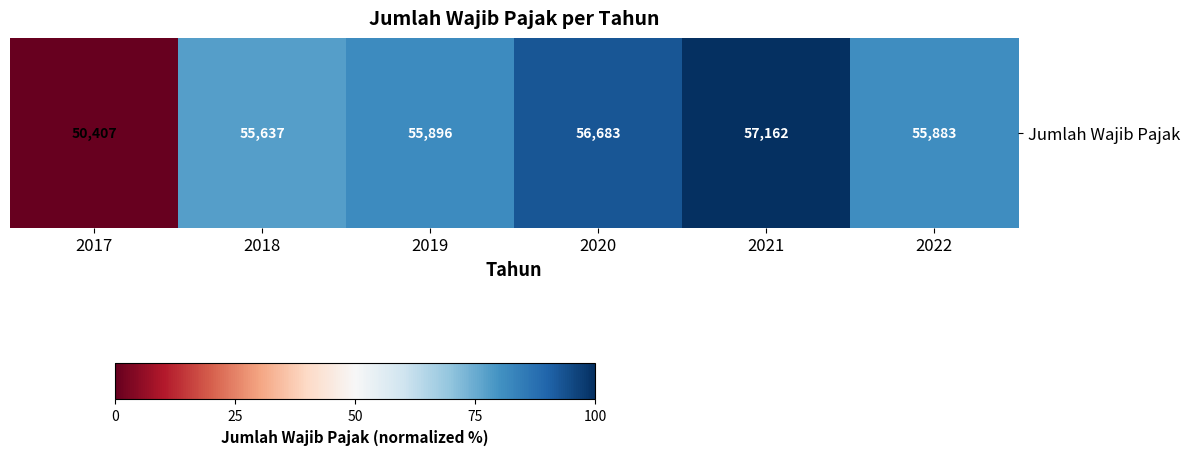

What is the difference between the maximum and minimum values?

100.0